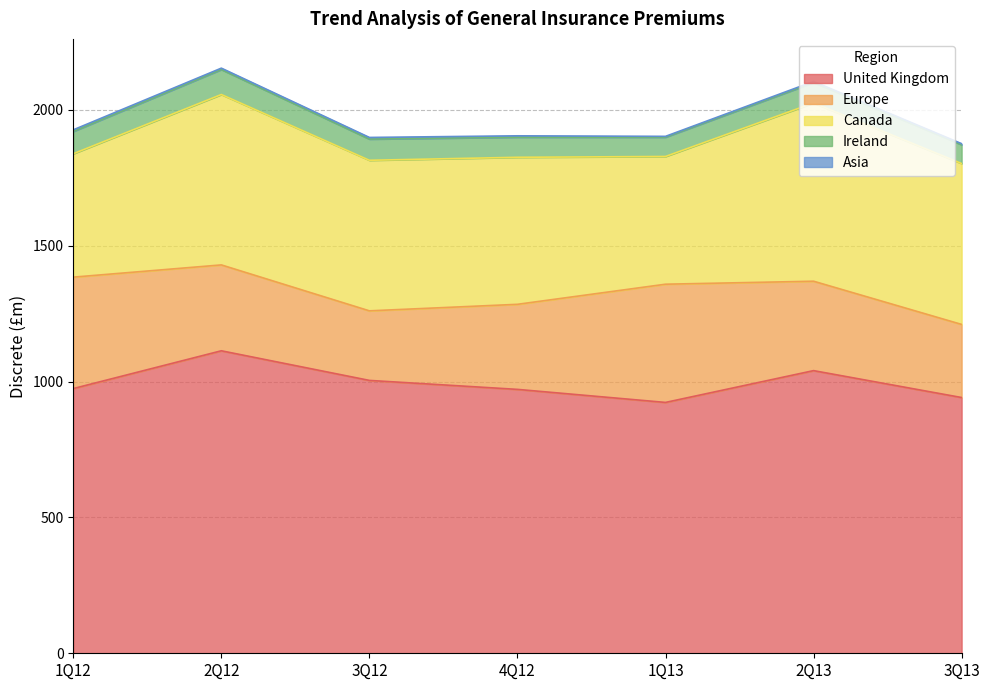

List the series in order of their peak value, lowest first.

Asia, Ireland, Europe, Canada, United Kingdom